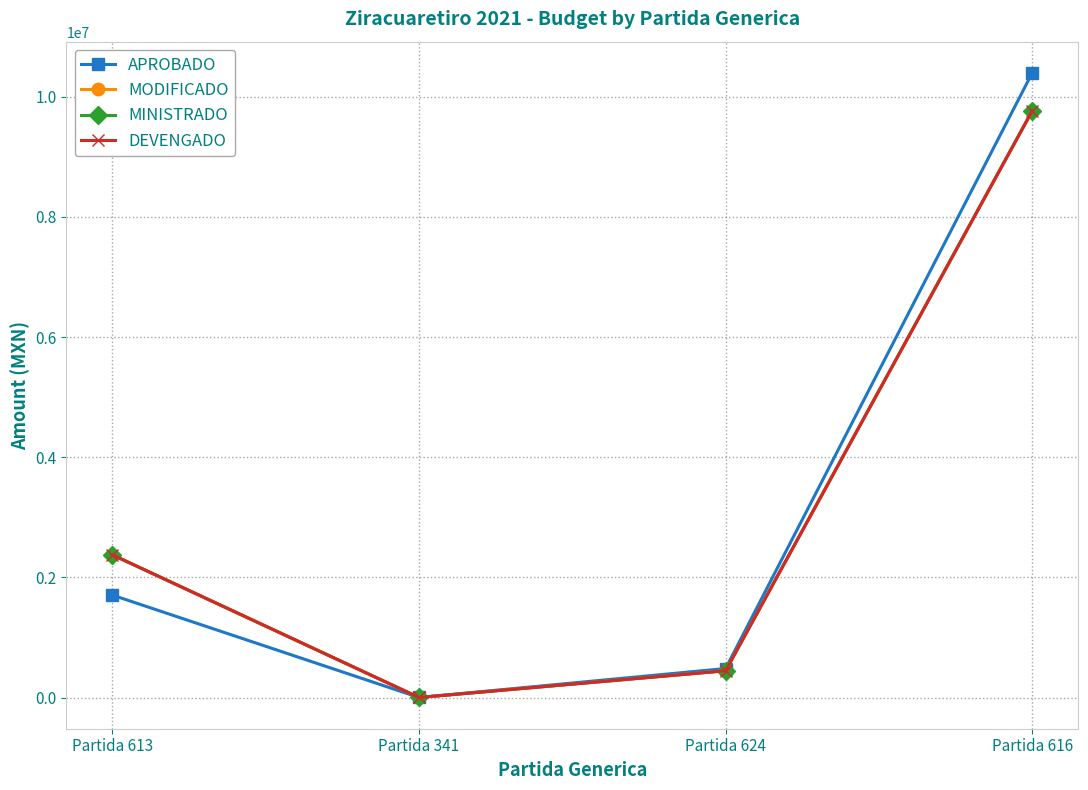

Reading left to right, list all the values displayed in this chart.

APROBADO: Partida 613=1705250	Partida 341=1200	Partida 624=483600	Partida 616=10398639
MODIFICADO: Partida 613=2375250	Partida 341=1279	Partida 624=446600	Partida 616=9765640
MINISTRADO: Partida 613=2375250	Partida 341=1279	Partida 624=446600	Partida 616=9765640
DEVENGADO: Partida 613=2375250	Partida 341=1279	Partida 624=446600	Partida 616=9765640